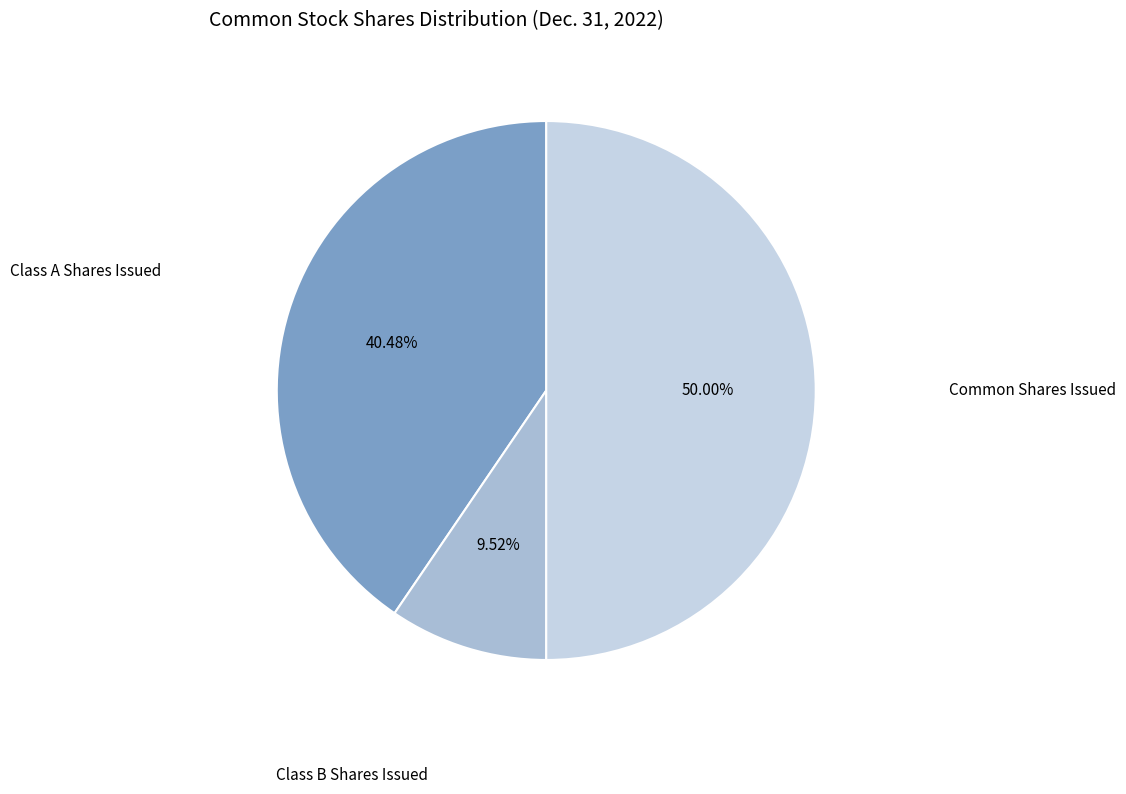

Combined, do Class B Shares Issued and Common Shares Issued account for over 50%?

Yes